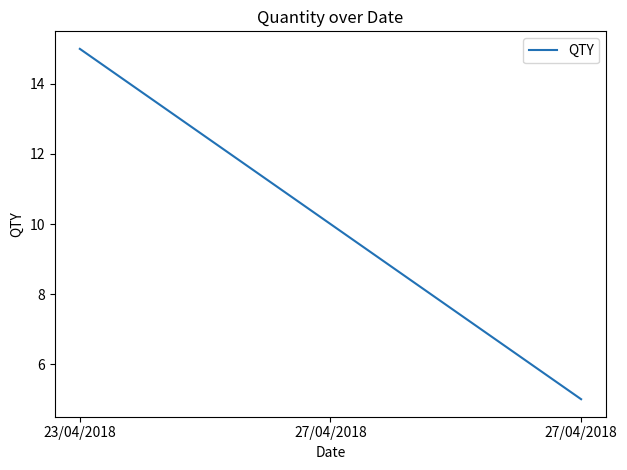

Is this an area chart (filled region under the line)?

No